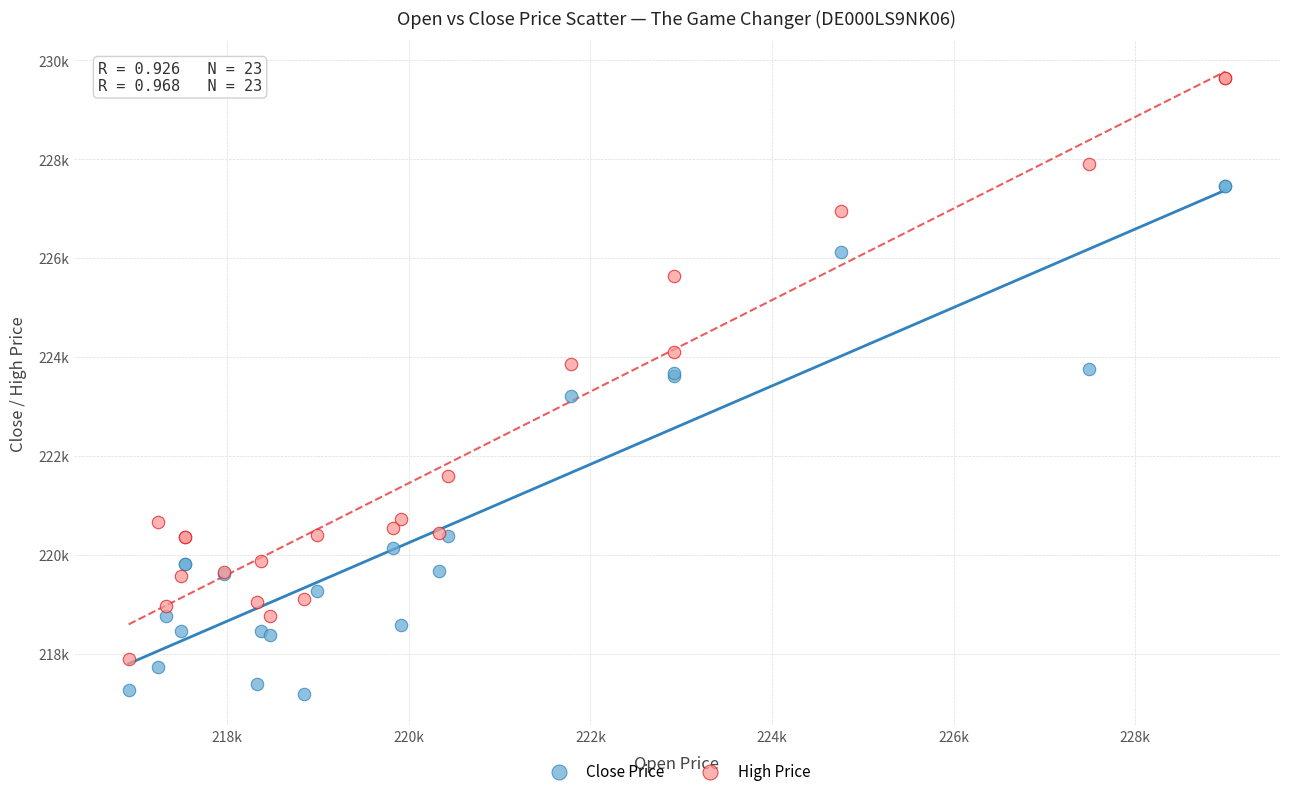

What are all the series names shown in the legend?

Close Price, High Price